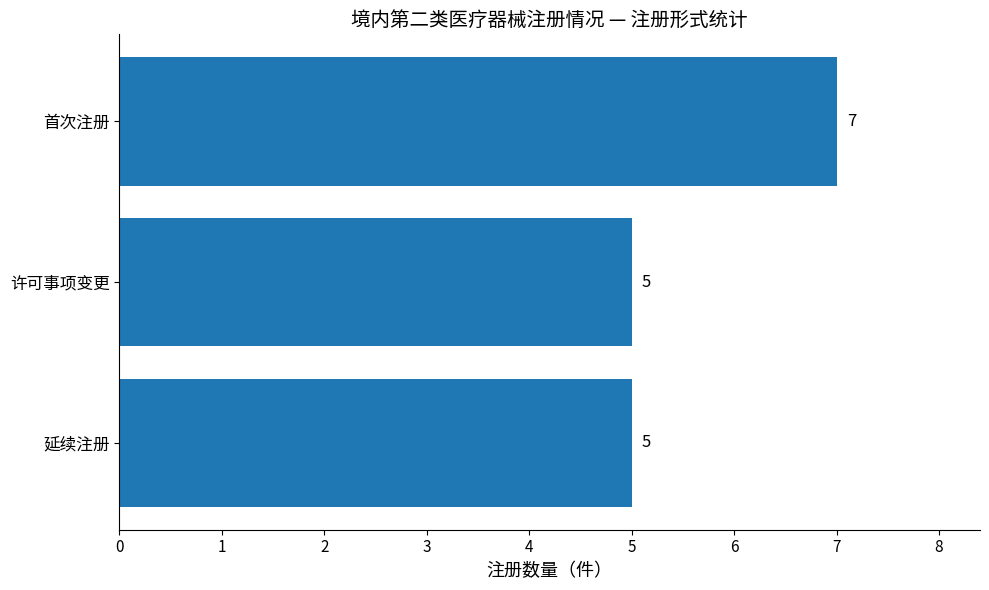

Reading bottom to top, list all the values displayed in this chart.

延续注册=5	许可事项变更=5	首次注册=7